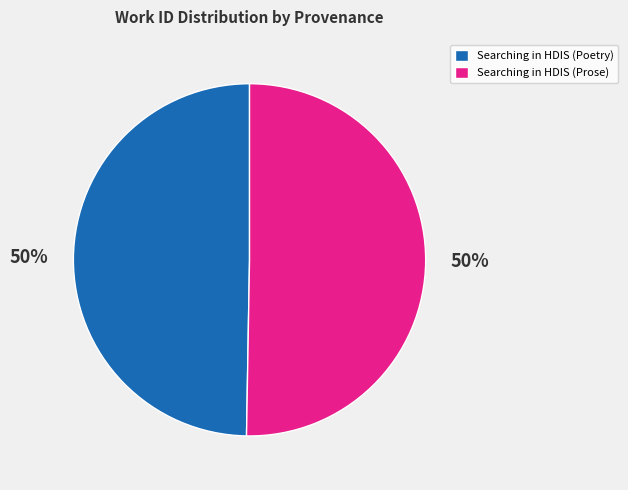

Is the sum of Searching in HDIS (Poetry) and Searching in HDIS (Prose) greater than half?

Yes